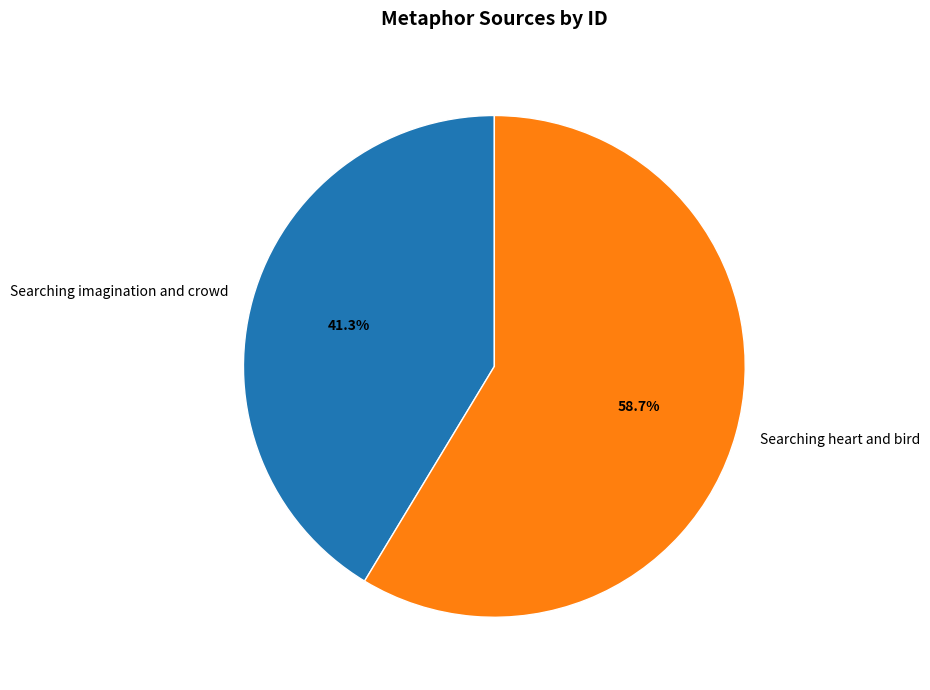

Is it true that Searching heart and bird is 59% of the pie?

True